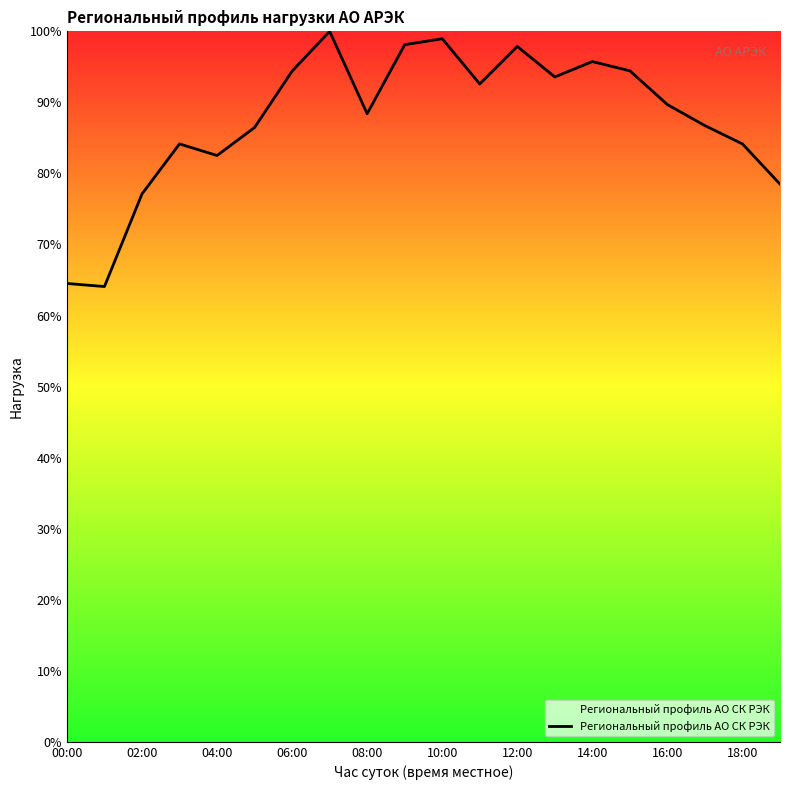

What is the minimum value shown in the chart?

64.1